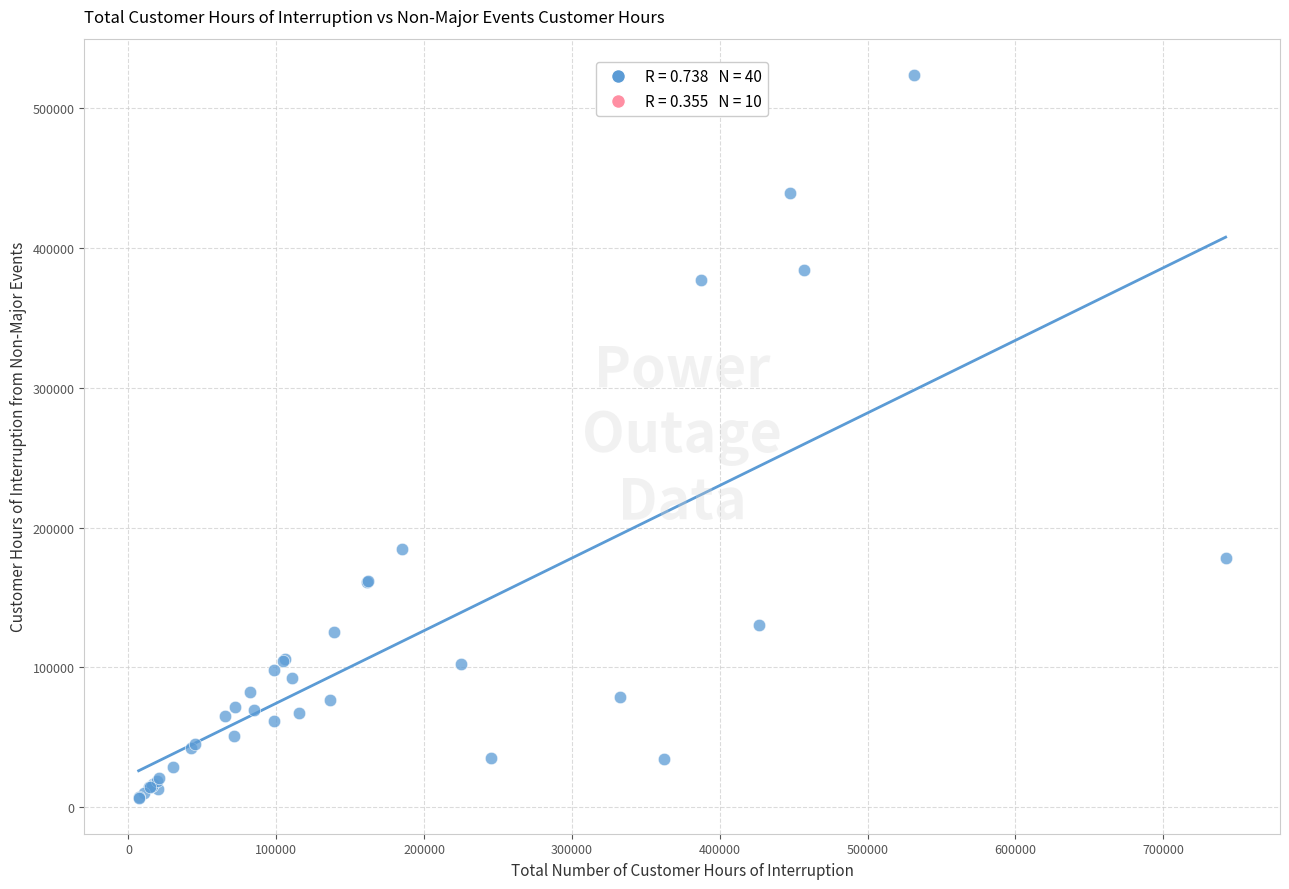

What Y value in the scatter plot is closest to 265337?

184651.5